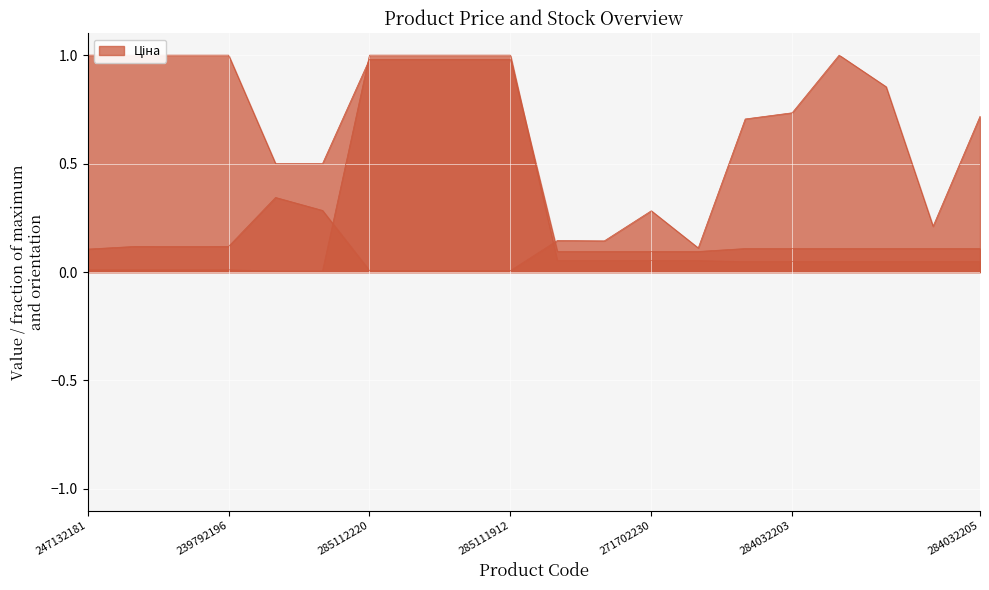

At 239792197, list the series in order from smallest to largest.

Ціна, Залишок, Доп. ціна